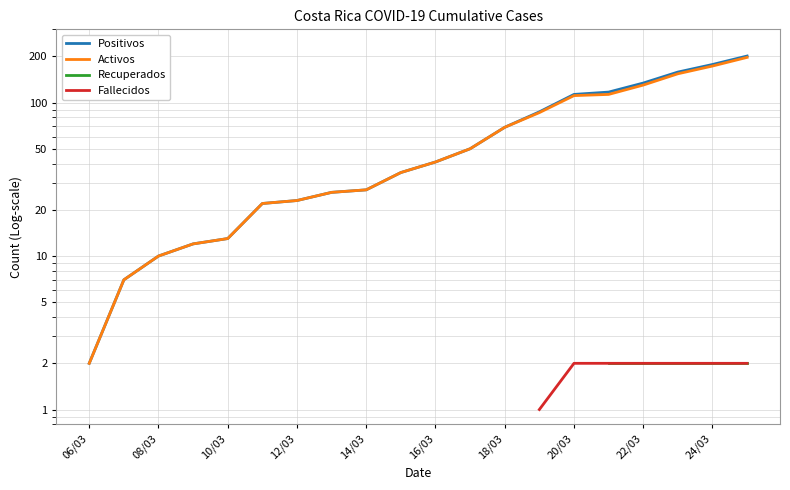

How many lines are shown in the chart?

4